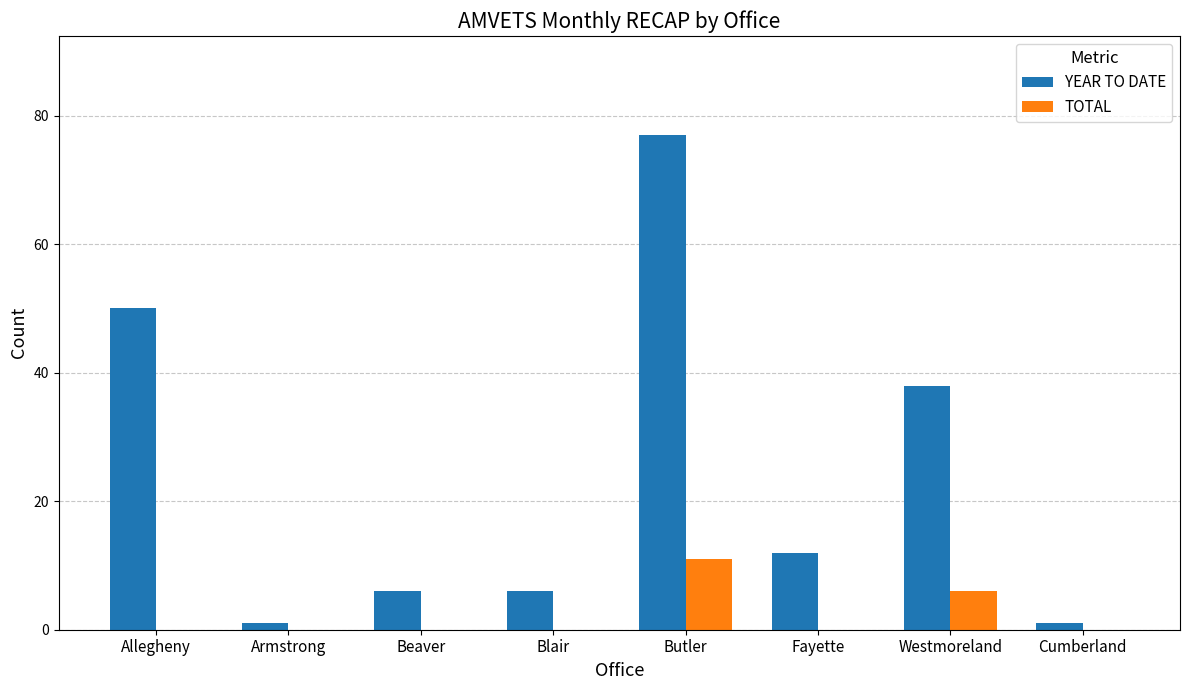

How many groups of bars are there?

8